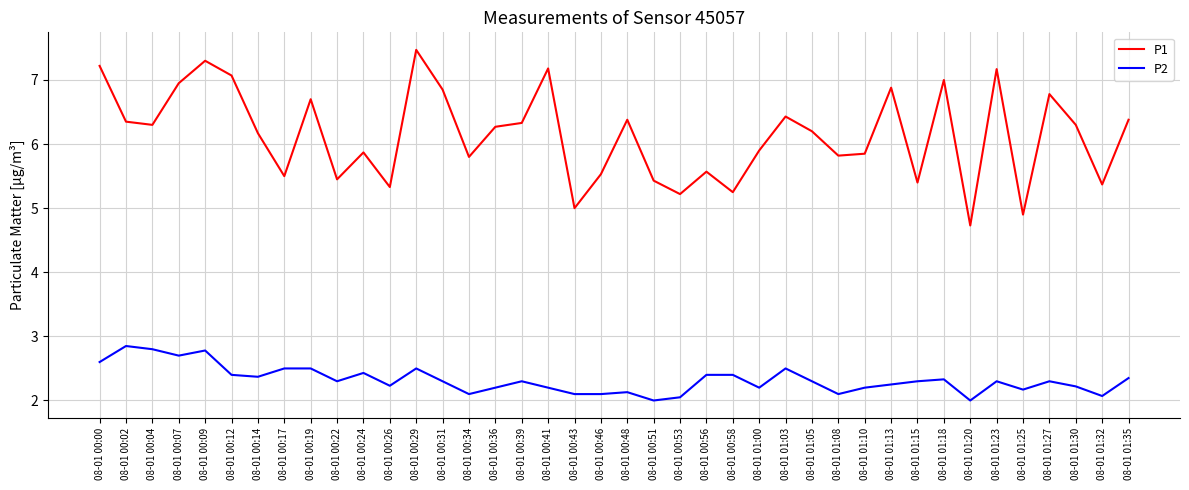

Read the P1 value at 08-01 00:19.

6.7